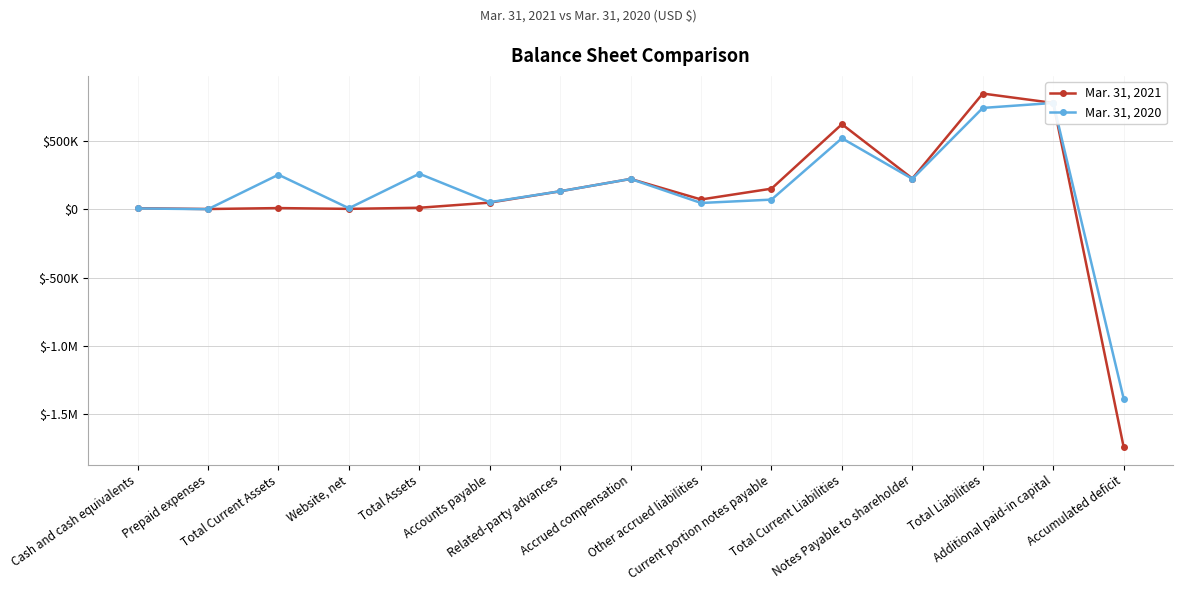

Reading left to right, list all the values displayed in this chart.

Mar. 31, 2021: Cash and cash equivalents=6902	Prepaid expenses=1213	Total Current Assets=8115	Website, net=2355	Total Assets=10470	Accounts payable=48038	Related-party advances=130992	Accrued compensation=221192	Other accrued liabilities=71003	Current portion notes payable=150094	Total Current Liabilities=621319	Notes Payable to shareholder=224177	Total Liabilities=845496	Additional paid-in capital=776963	Accumulated deficit=-1739102
Mar. 31, 2020: Cash and cash equivalents=5460	Prepaid expenses=0	Total Current Assets=252151	Website, net=7016	Total Assets=259167	Accounts payable=51098	Related-party advances=130992	Accrued compensation=221192	Other accrued liabilities=45436	Current portion notes payable=70000	Total Current Liabilities=518718	Notes Payable to shareholder=221723	Total Liabilities=740441	Additional paid-in capital=776963	Accumulated deficit=-1385350